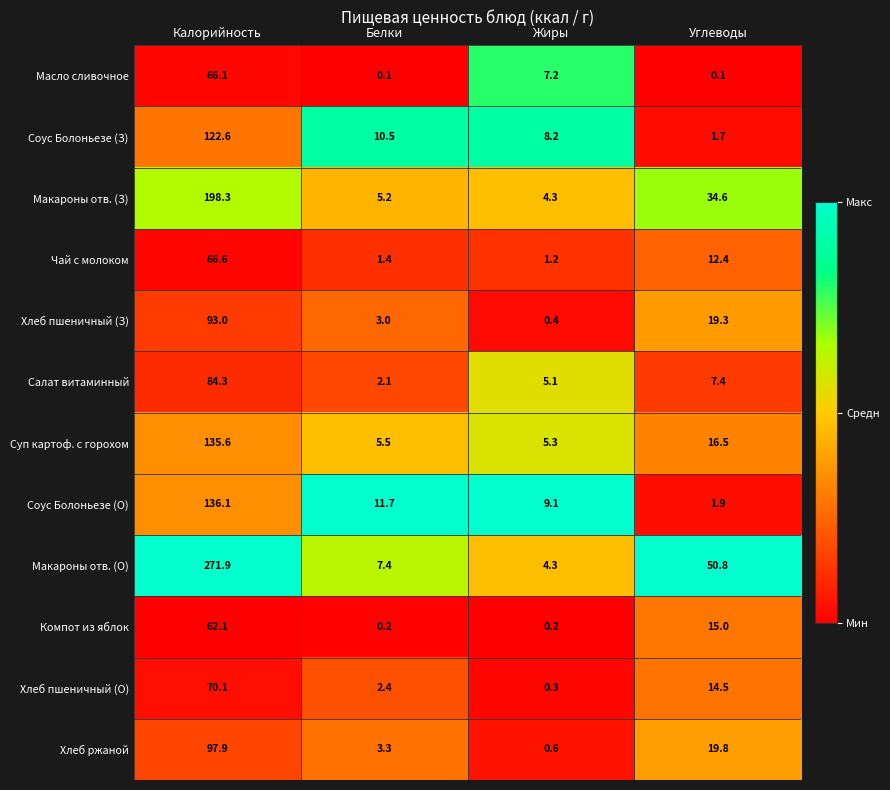

Where is Салат витаминный nearest to the value 43?

Углеводы